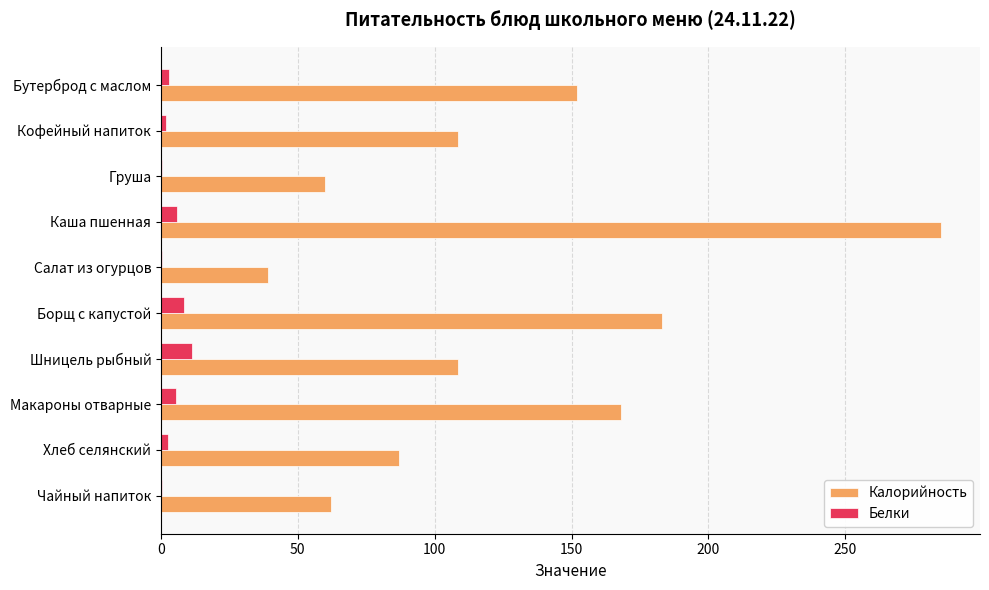

Which series changed the most between Макароны отварные and Шницель рыбный?

Калорийность